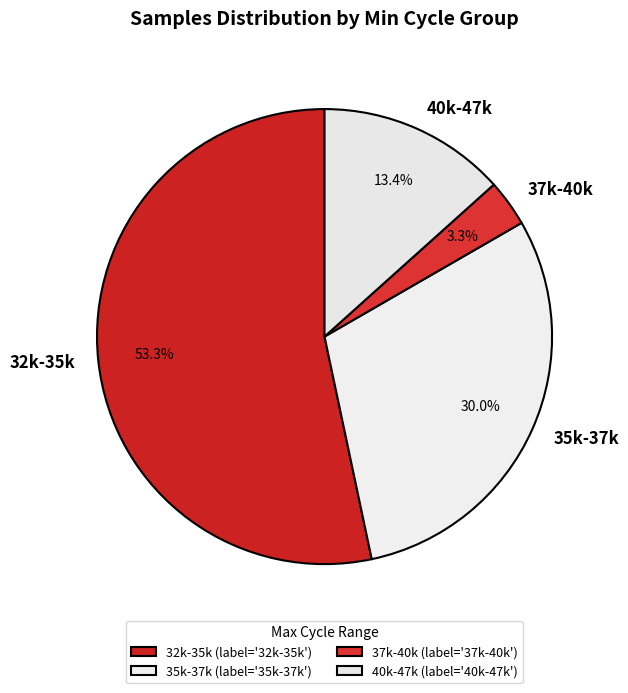

Is 32k-35k the majority of the pie?

Yes